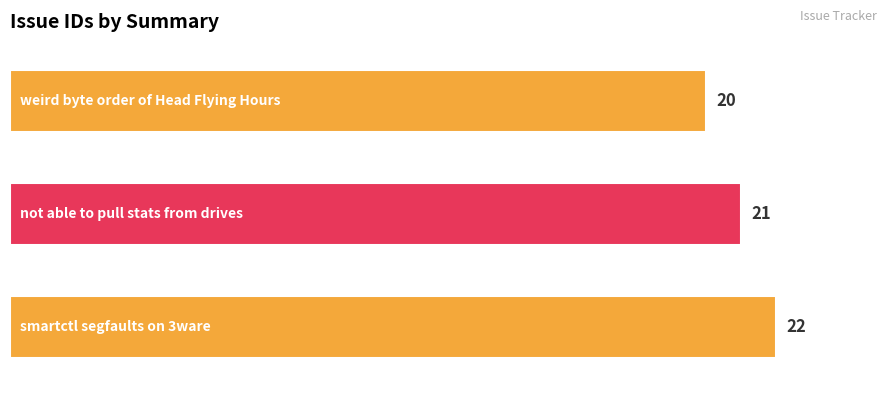

What is the sum of all values?

63